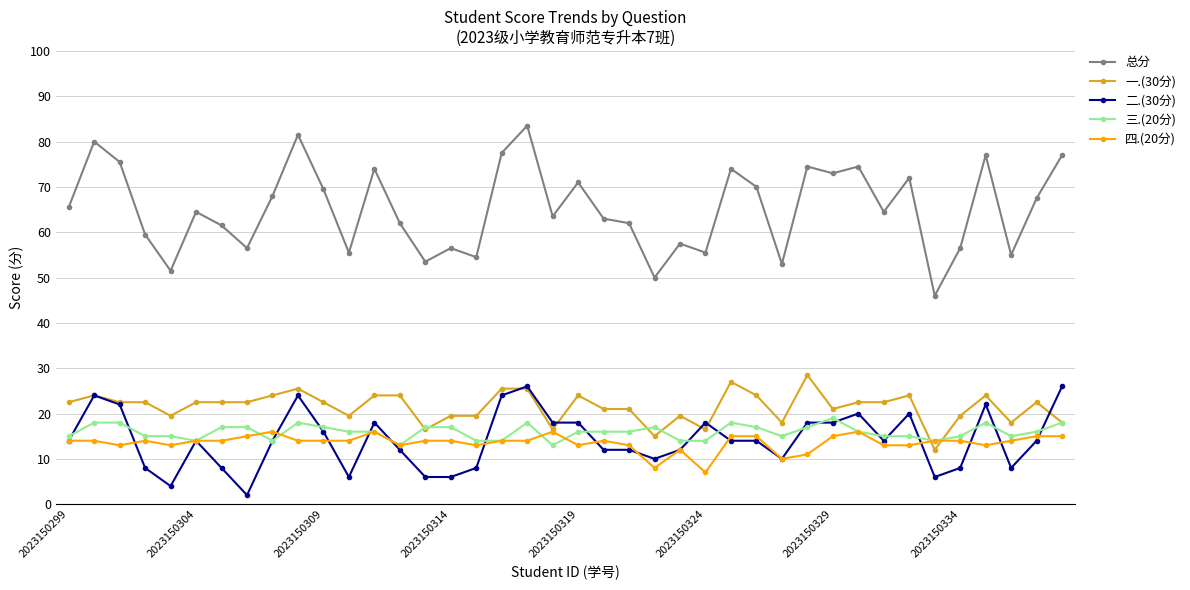

What is the highest value of the 一.(30分) series?

28.5